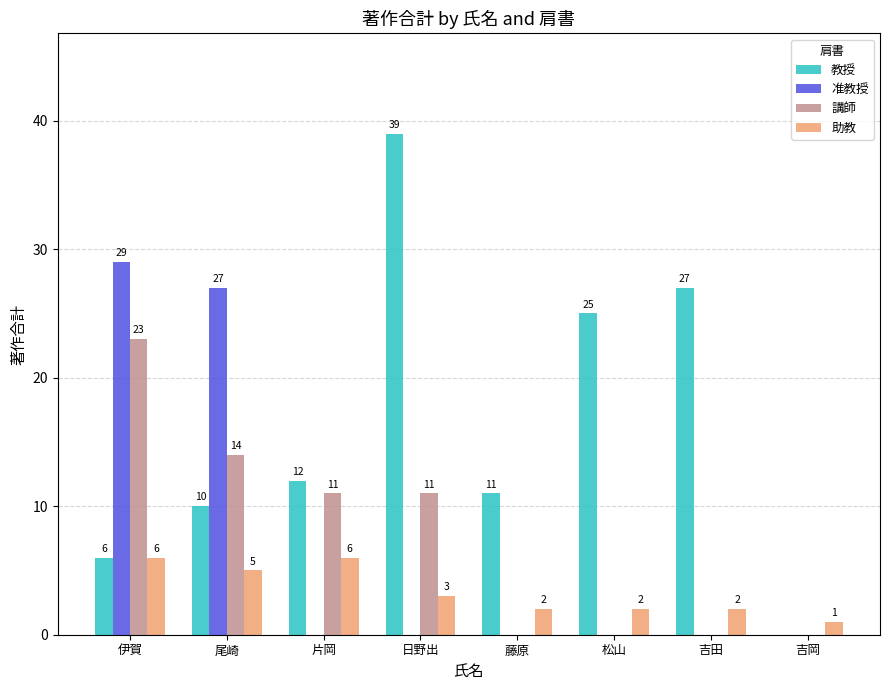

The value of 准教授 at 藤原 is -18. True or false?

False